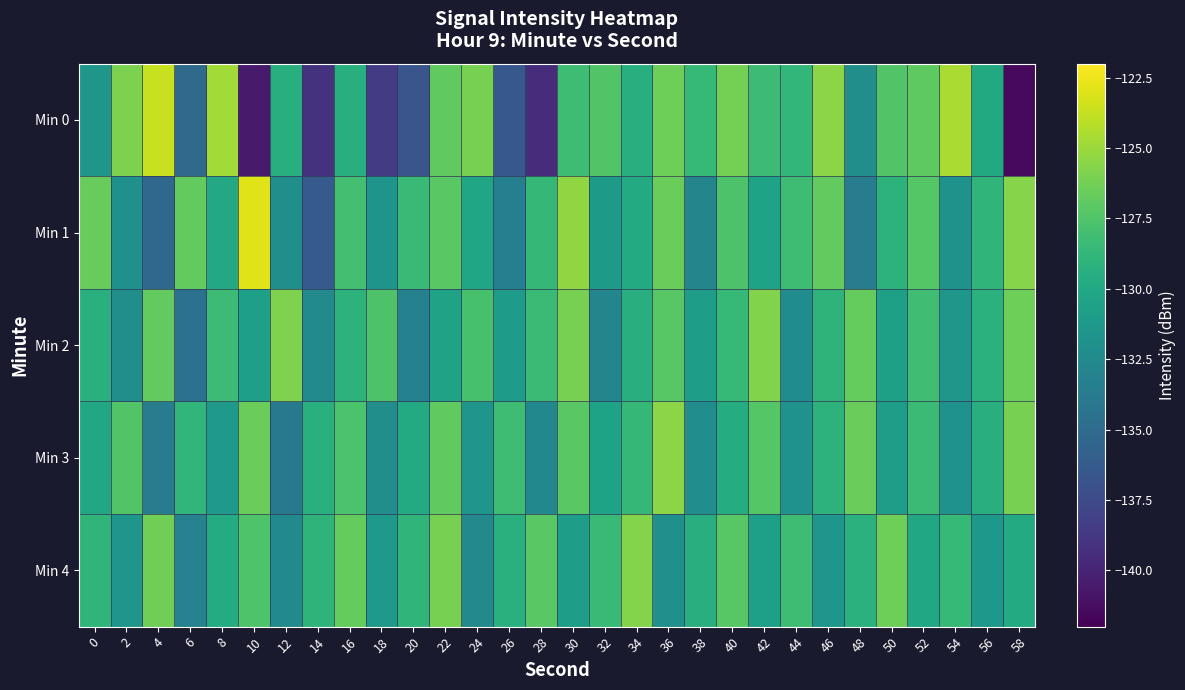

What is the total value across all series at 2?

-649.0